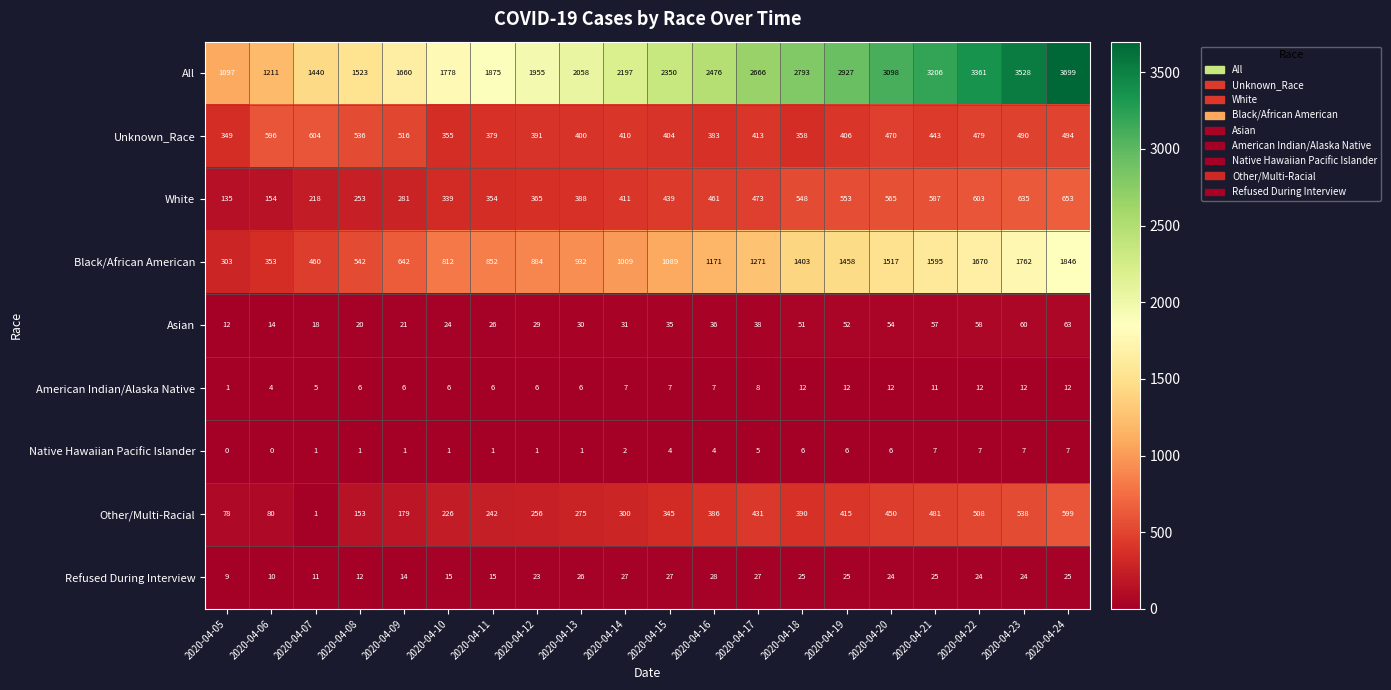

What is the difference between the maximum and minimum values in the White series?

518